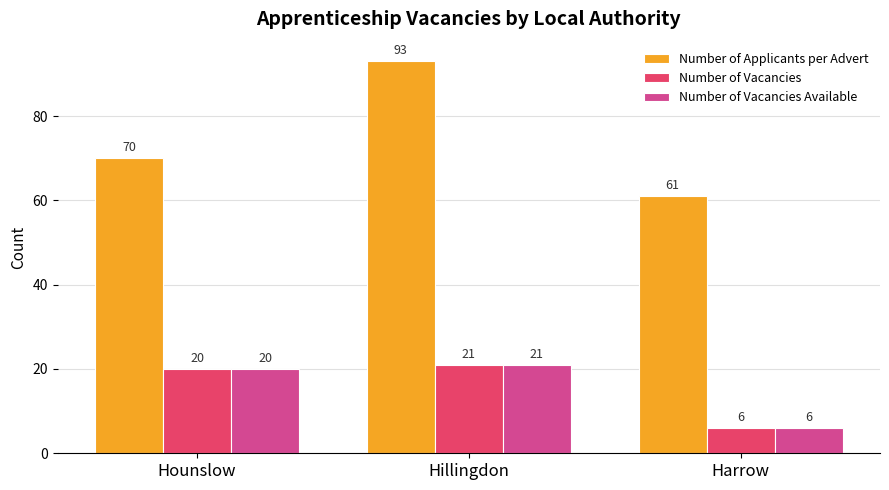

The Number of Applicants per Advert series shows 93 at Hillingdon. True or false?

True